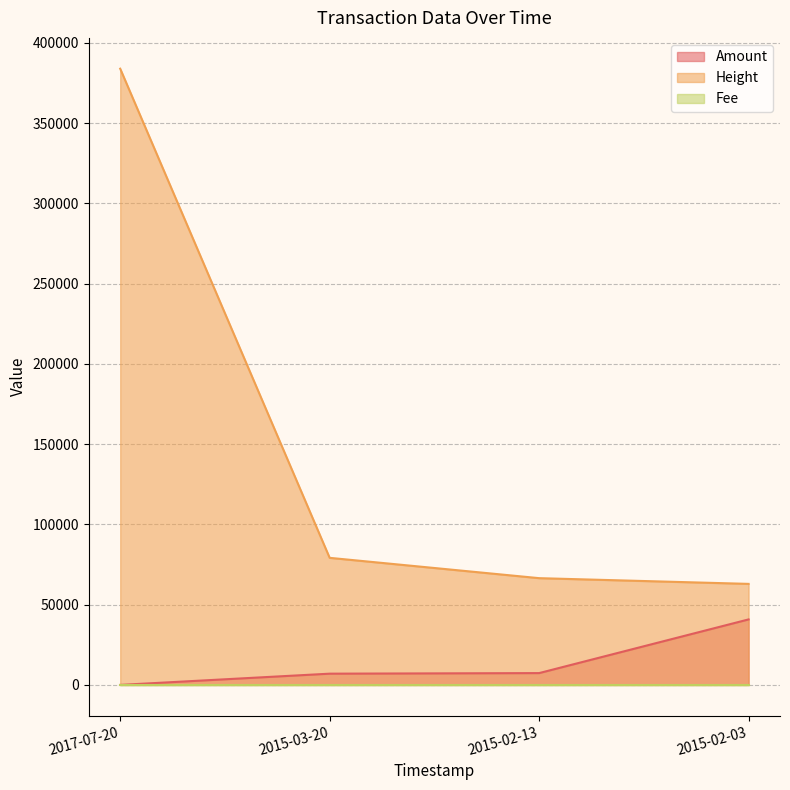

Which series changed the most between 2015-02-13 and 2015-02-03?

Amount